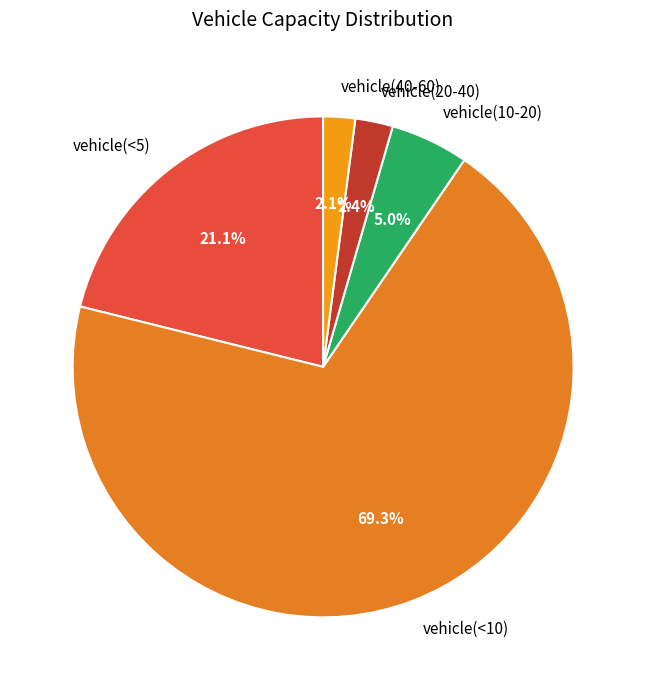

Count the number of slices in the pie.

5